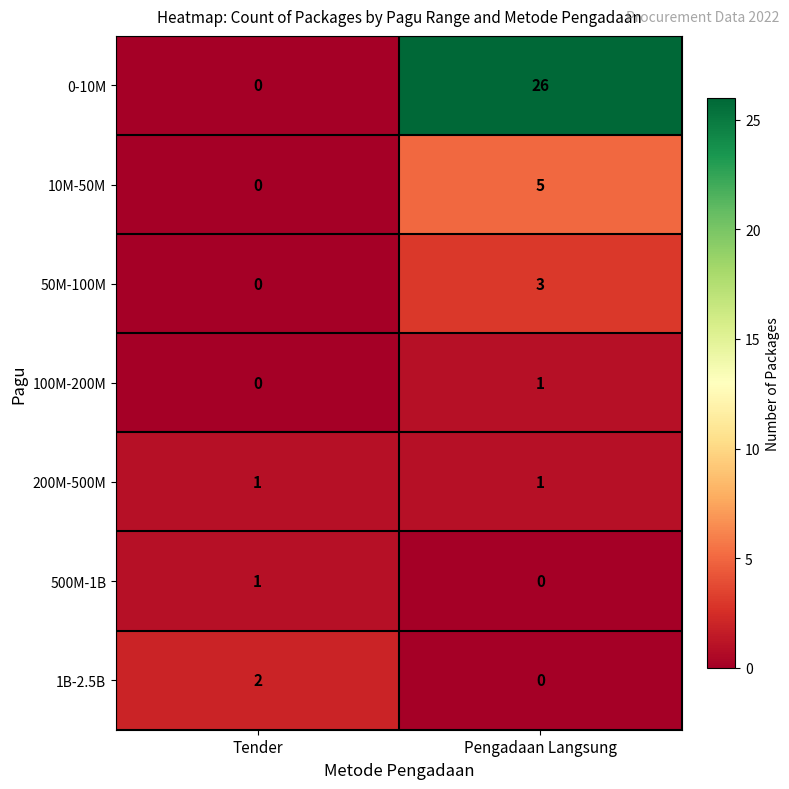

Which series has the widest spread of values?

0-10M